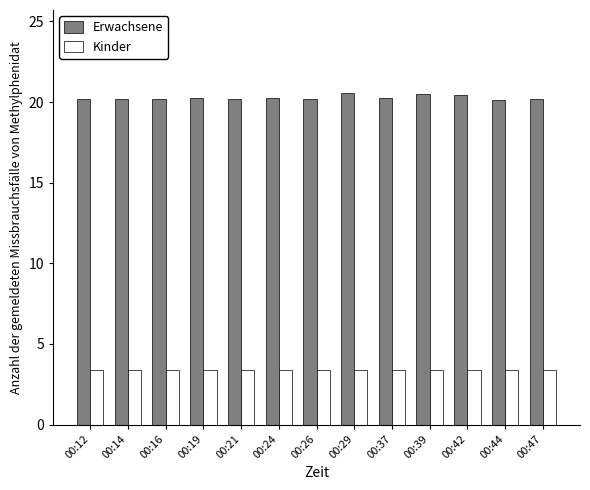

What is the difference between the highest and lowest values at 00:16?

16.8